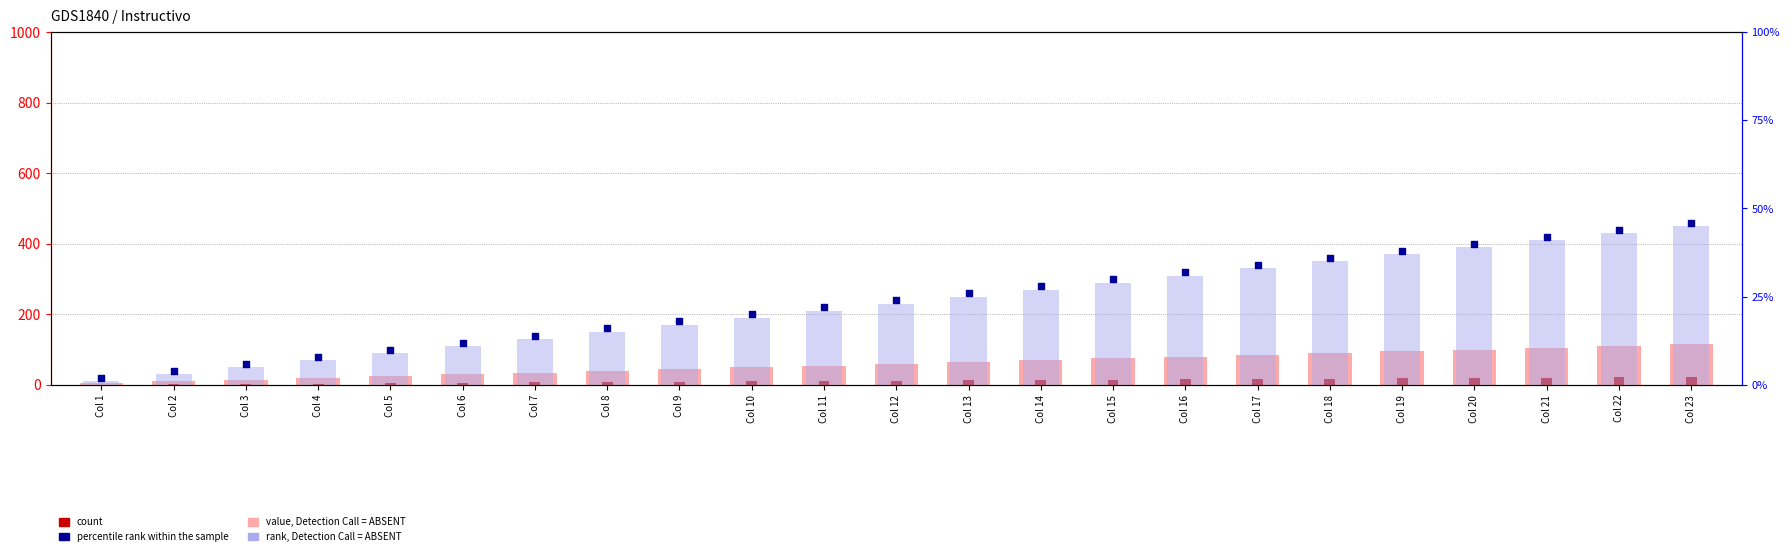

What are all the series names shown in the legend?

value, Detection Call = ABSENT, count, rank, Detection Call = ABSENT, percentile rank within the sample